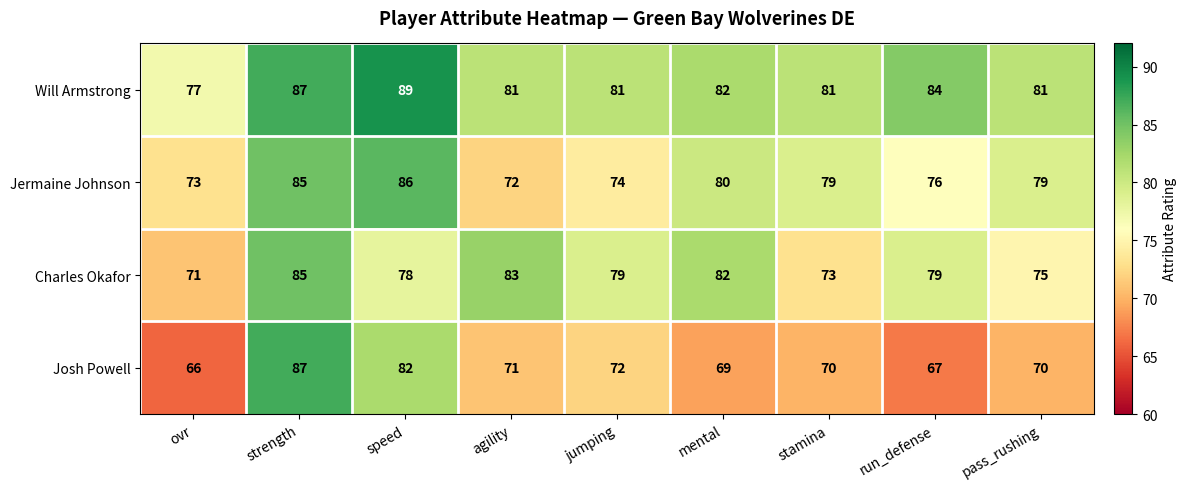

The value of Will Armstrong at stamina is 46. True or false?

False